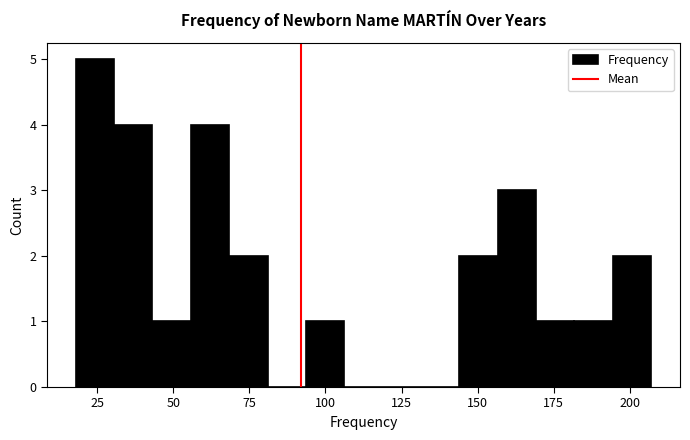

Around what value on the x-axis is the tallest bar? Give the approximate position of its centre, as read against the axis.

25